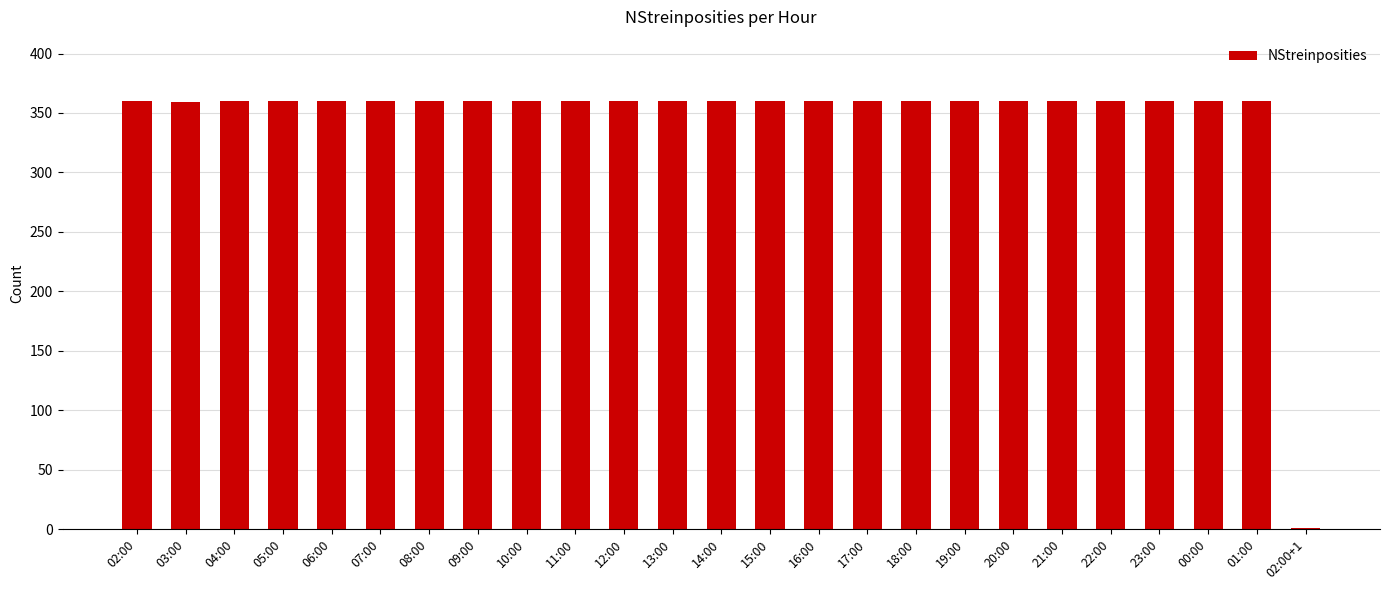

What is the maximum value shown in the chart?

360